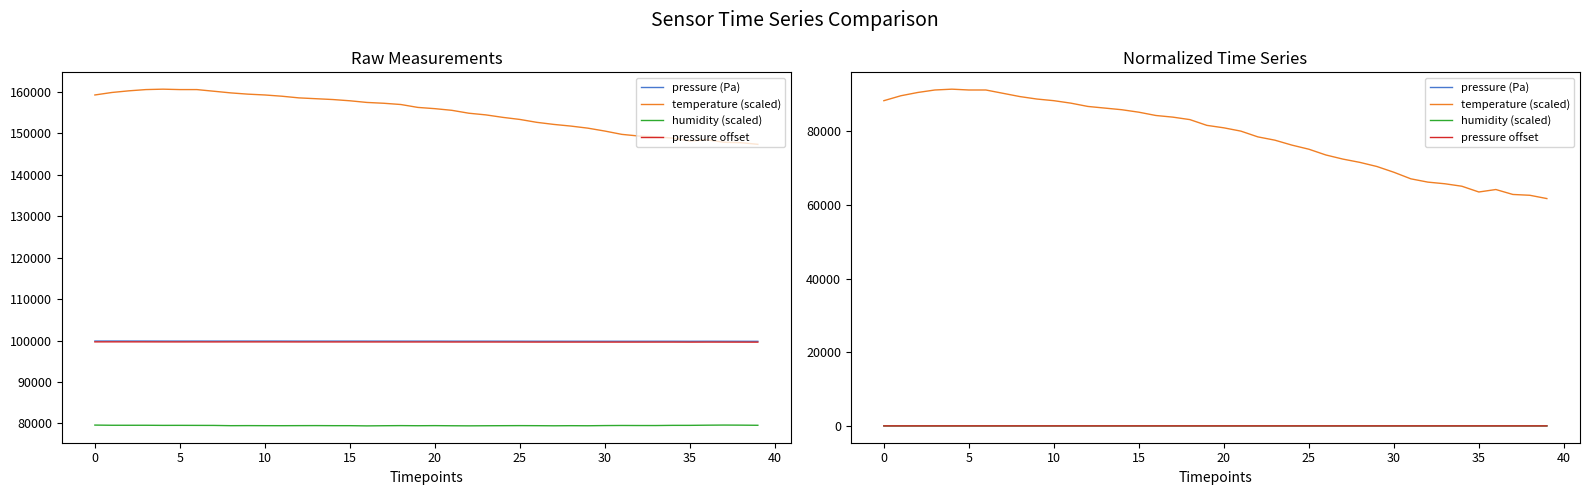

What is the approximate value of pressure (Pa) at 25?

-0.6